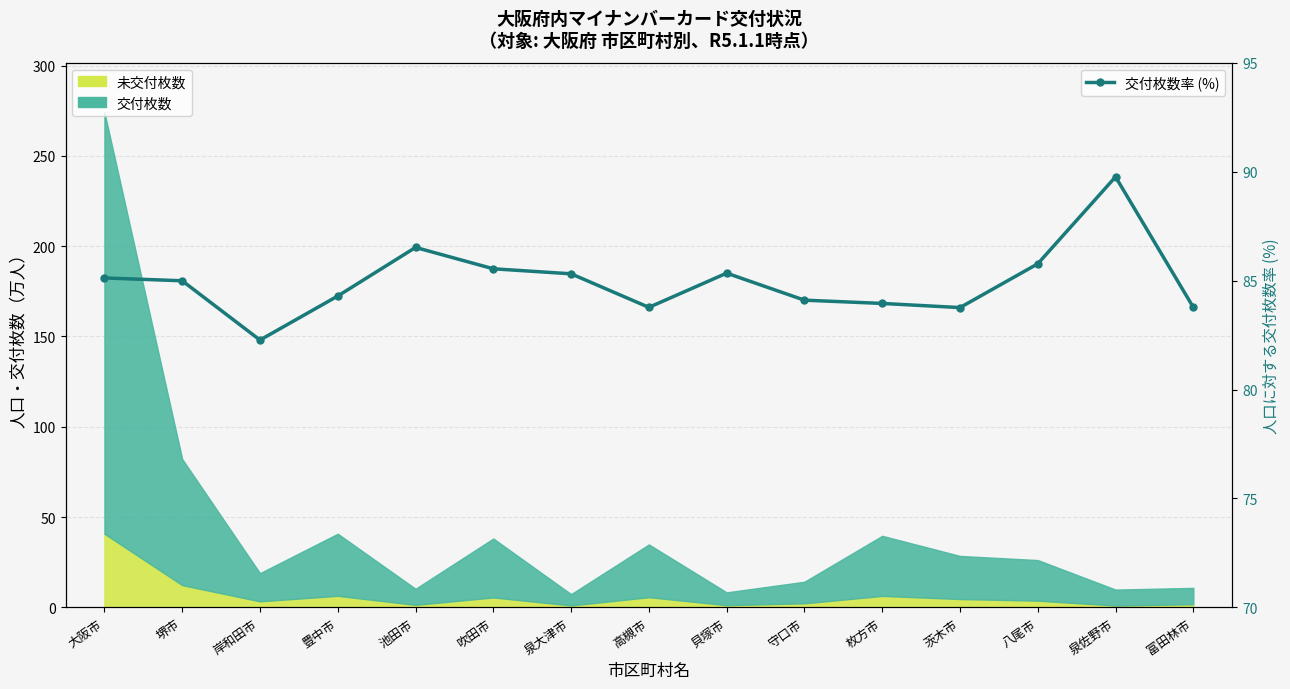

Count the number of values greater than 84.

10